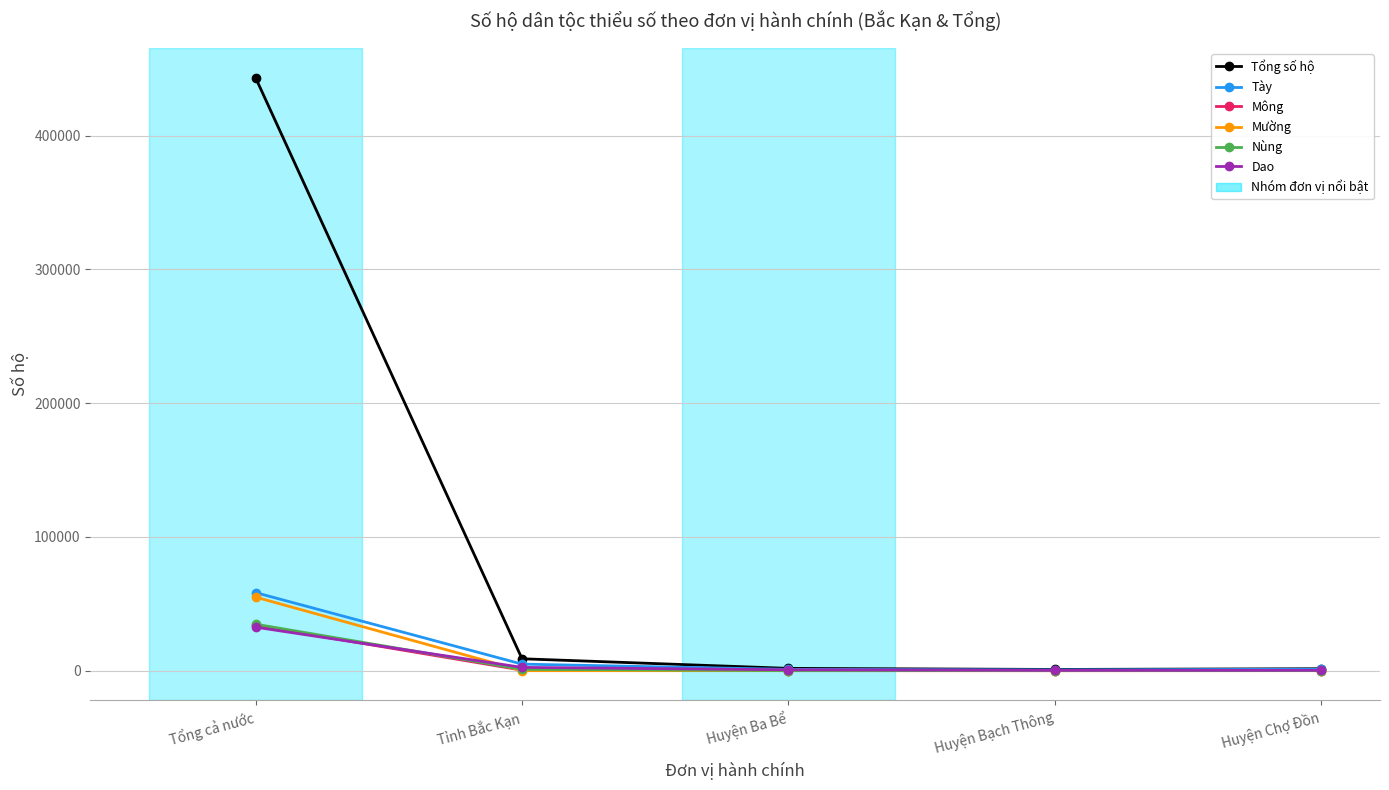

Which series has the widest spread of values?

Tổng số hộ